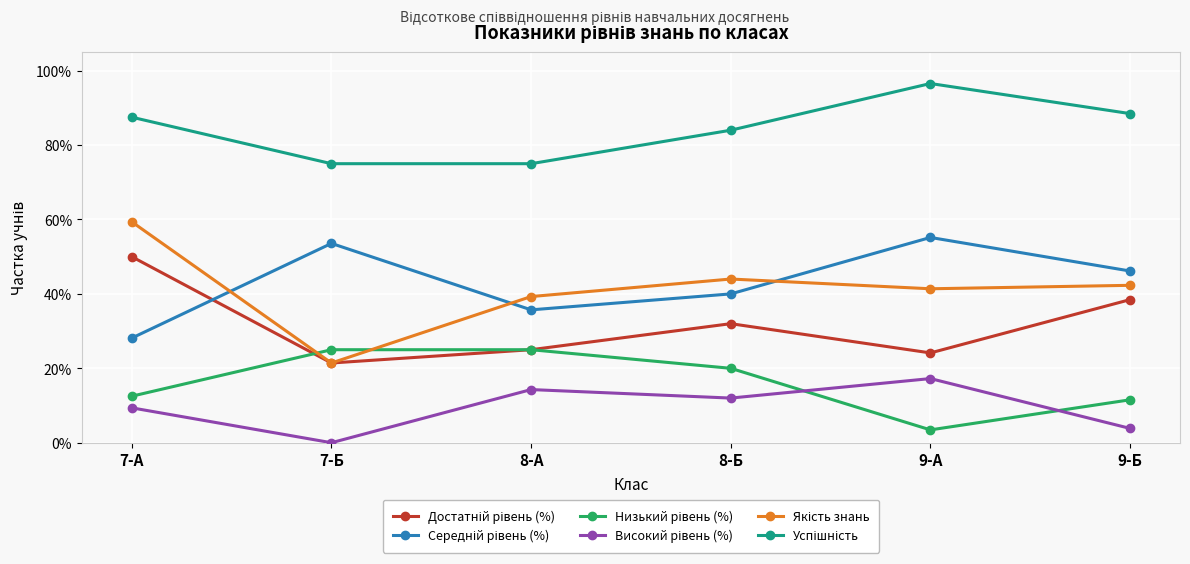

Reading left to right, transcribe all the data shown in this chart.

Достатній рівень (%): 7-А=0.5	7-Б=0.2	8-А=0.2	8-Б=0.3	9-А=0.2	9-Б=0.4
Середній рівень (%): 7-А=0.3	7-Б=0.5	8-А=0.4	8-Б=0.4	9-А=0.6	9-Б=0.5
Низький рівень (%): 7-А=0.1	7-Б=0.2	8-А=0.2	8-Б=0.2	9-А=0.0	9-Б=0.1
Високий рівень (%): 7-А=0.1	7-Б=0.0	8-А=0.1	8-Б=0.1	9-А=0.2	9-Б=0.0
Якість знань: 7-А=0.6	7-Б=0.2	8-А=0.4	8-Б=0.4	9-А=0.4	9-Б=0.4
Успішність: 7-А=0.9	7-Б=0.8	8-А=0.8	8-Б=0.8	9-А=1.0	9-Б=0.9